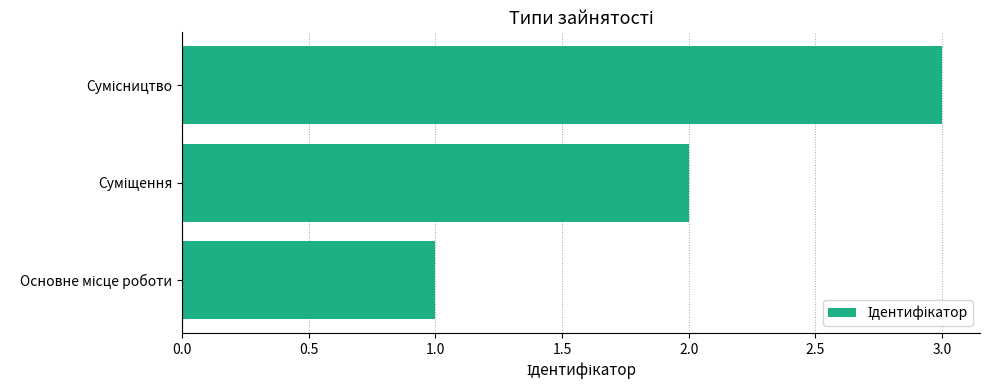

What is the greatest value displayed?

3